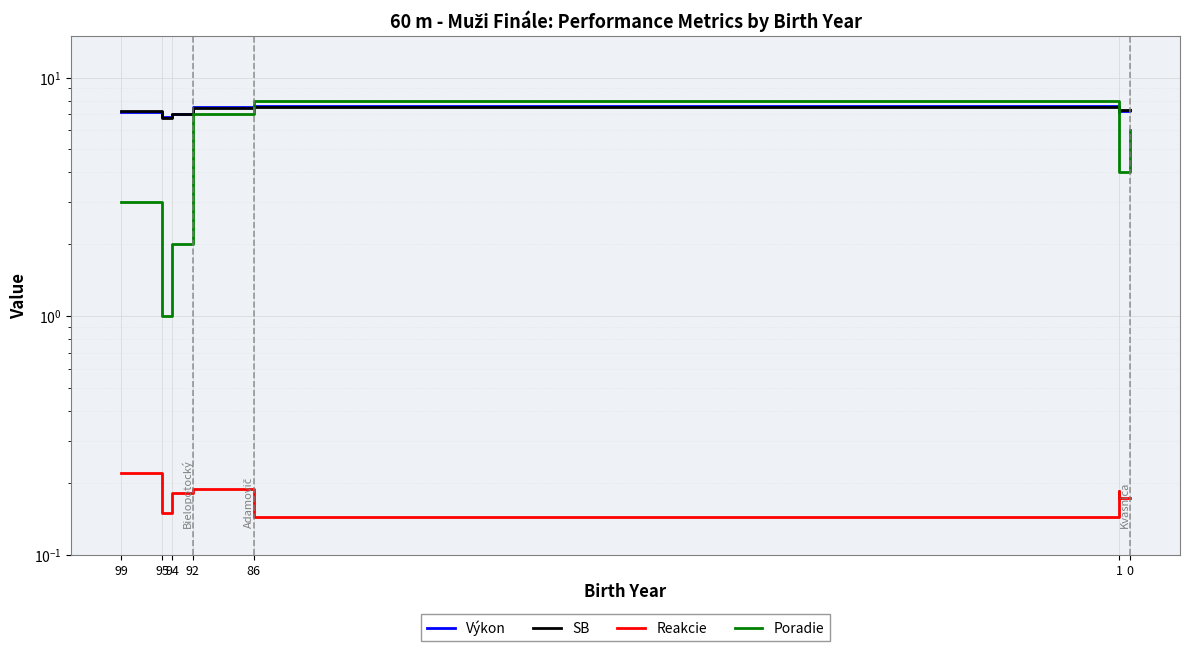

What is the difference between the maximum and minimum values in the SB series?

0.7